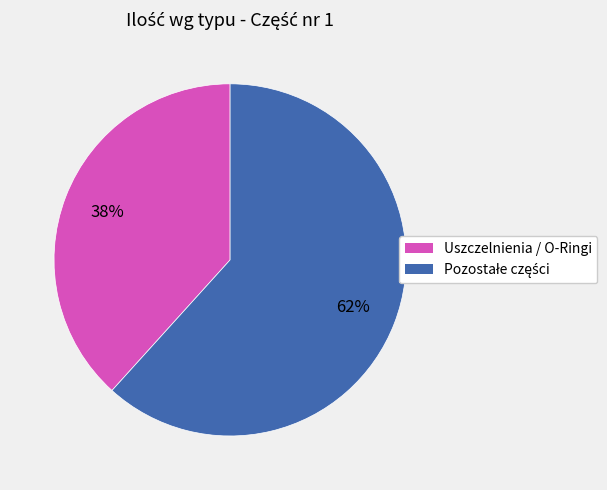

Does any single category account for the majority?

Yes